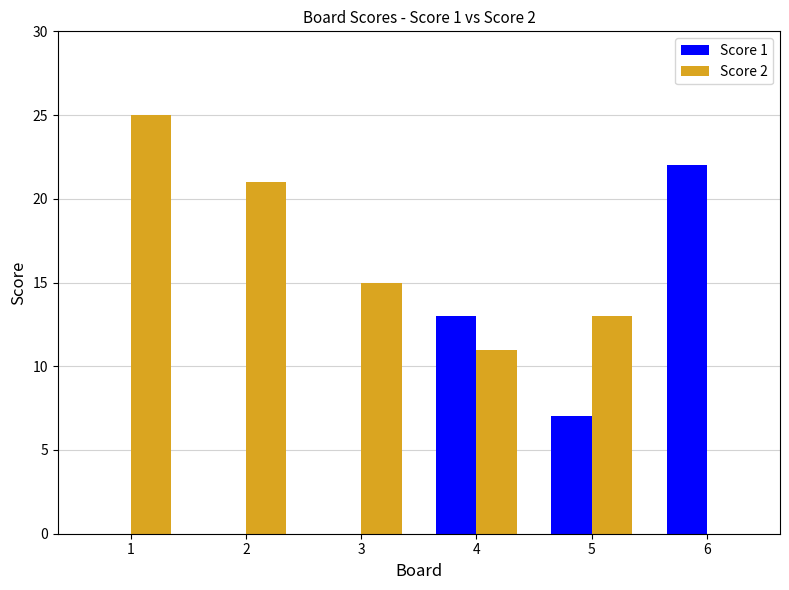

Reading left to right, extract all data points from this chart.

Score 1: 0	0	0	13	7	22
Score 2: 25	21	15	11	13	0